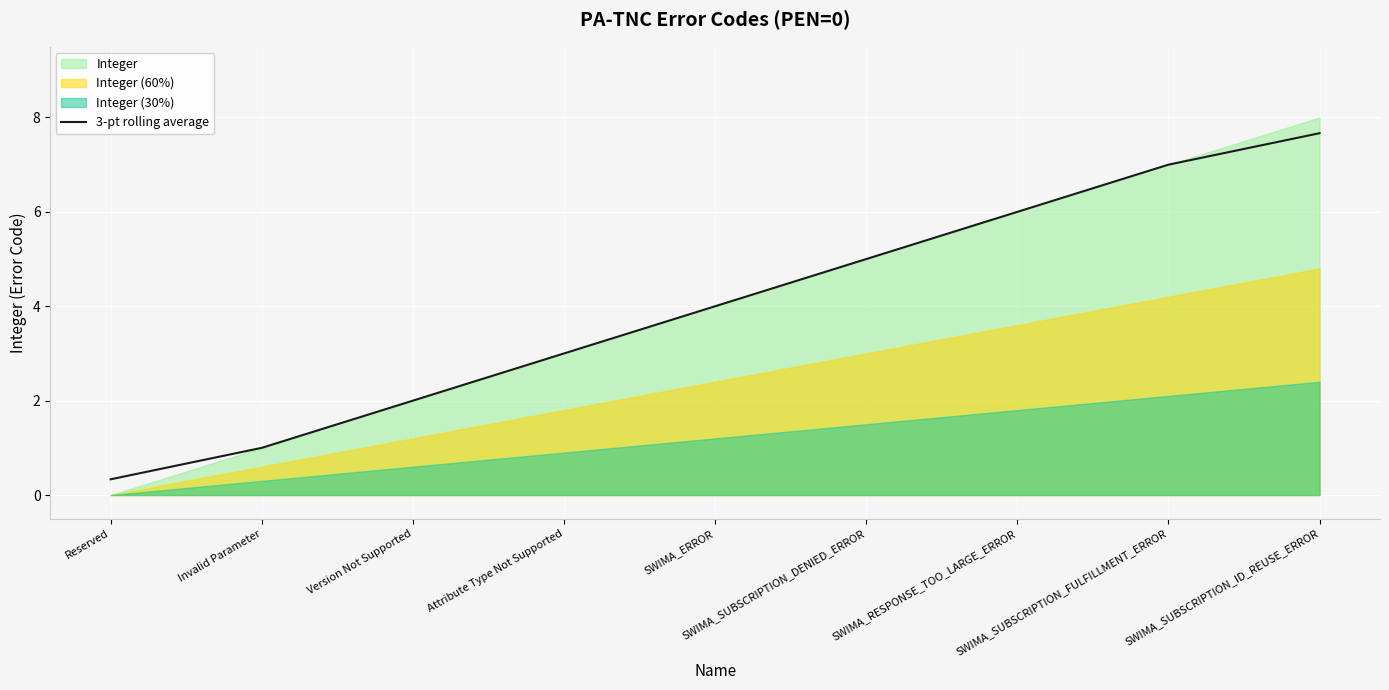

What is the lowest value of the 3-pt rolling average series?

0.3